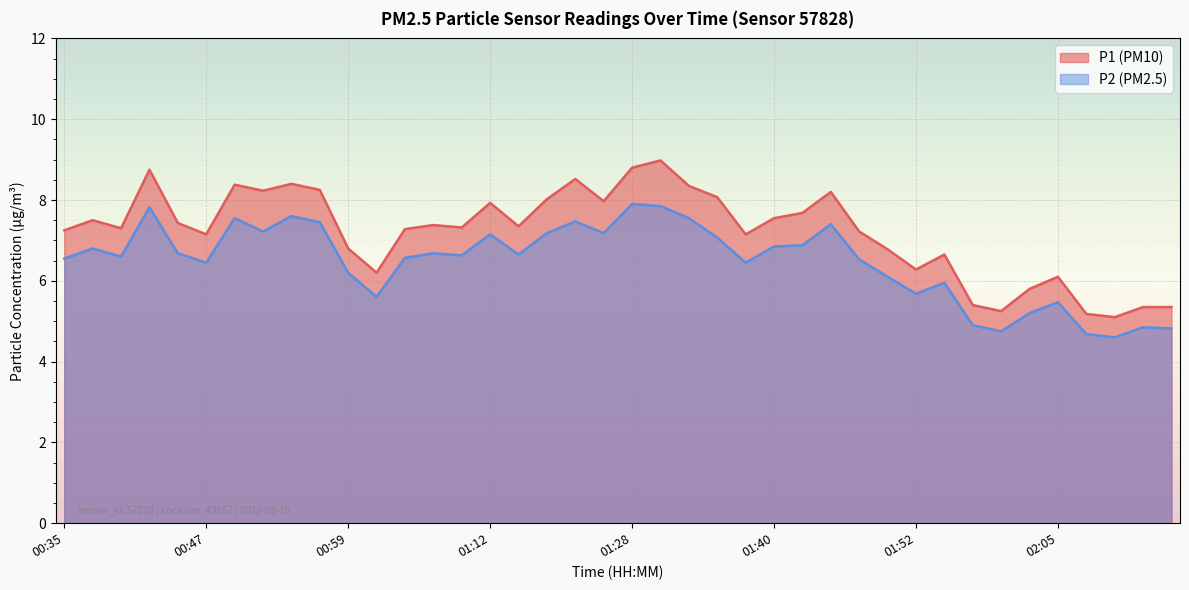

What is the sum of the P2 values at 01:40 and 00:42?

14.7